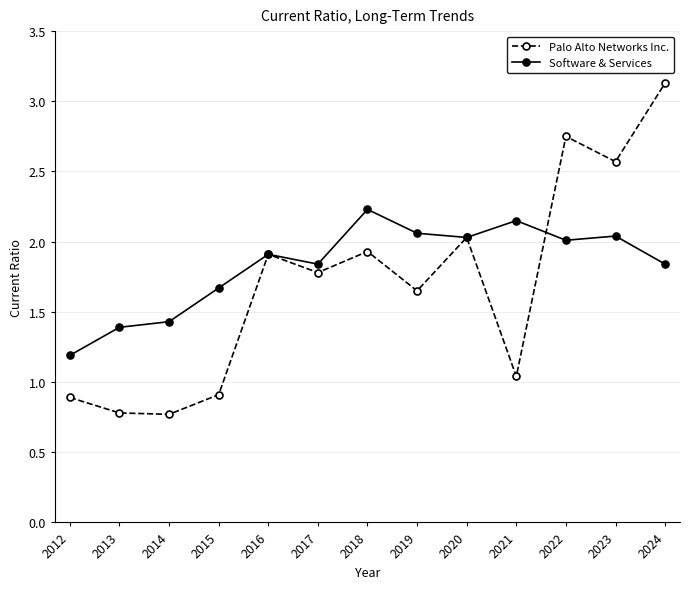

What are all the series names shown in the legend?

Palo Alto Networks Inc., Software & Services